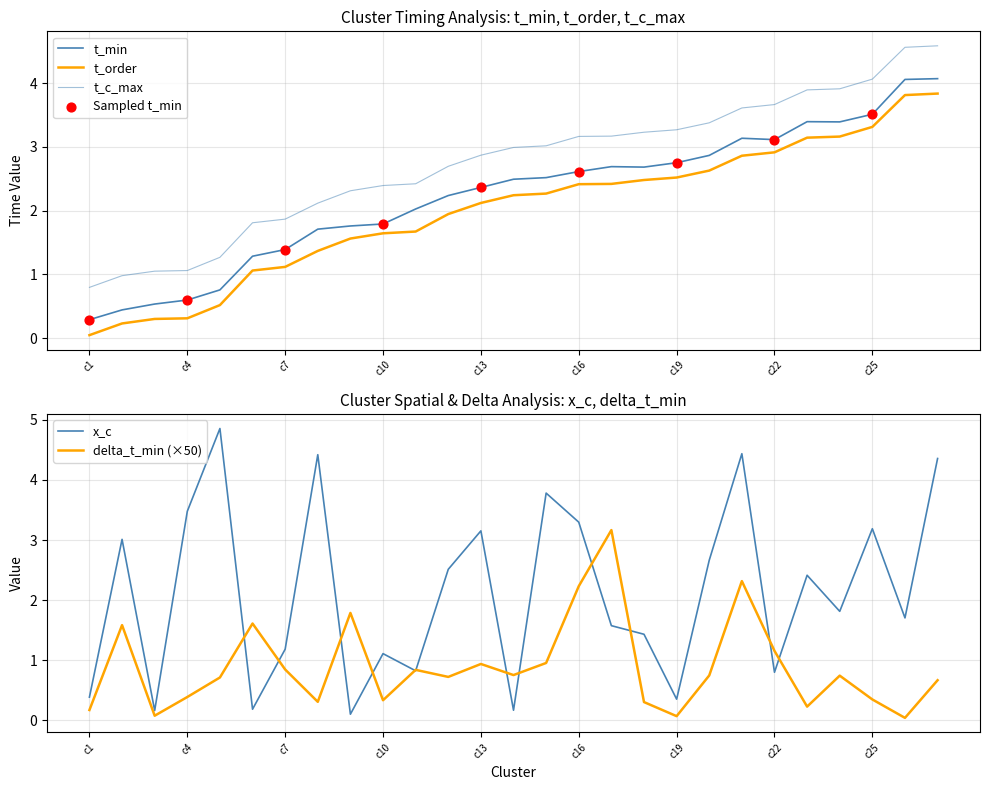

Which series reaches the minimum Y coordinate?

delta_t_min